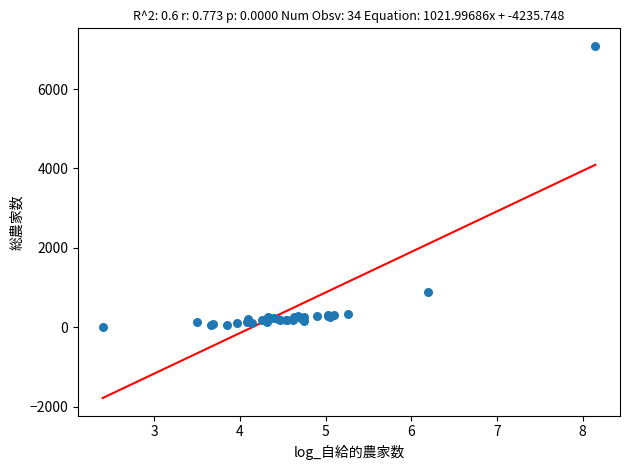

What Y value in the scatter plot is closest to 3552?

881